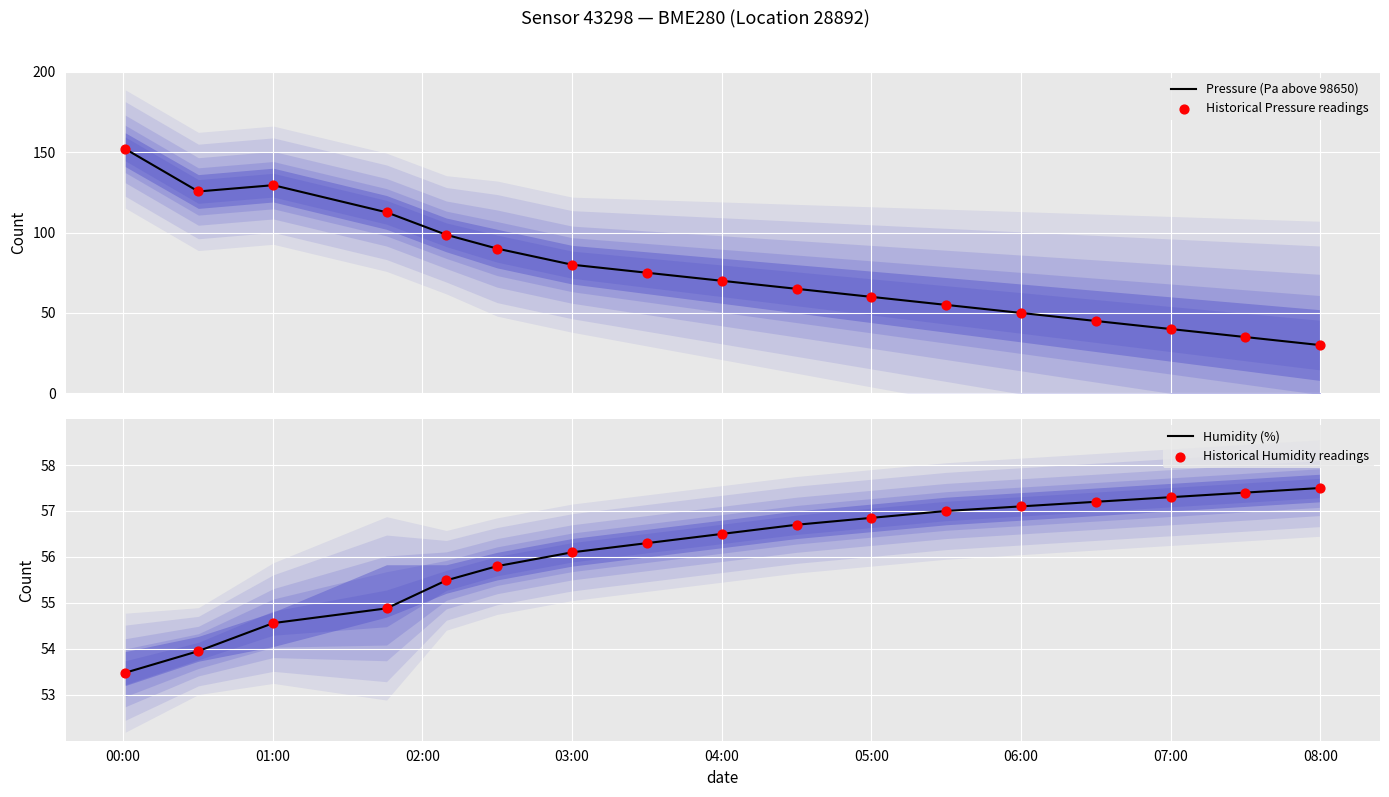

Which series reaches the maximum Y coordinate?

Pressure (Pa above 98650)